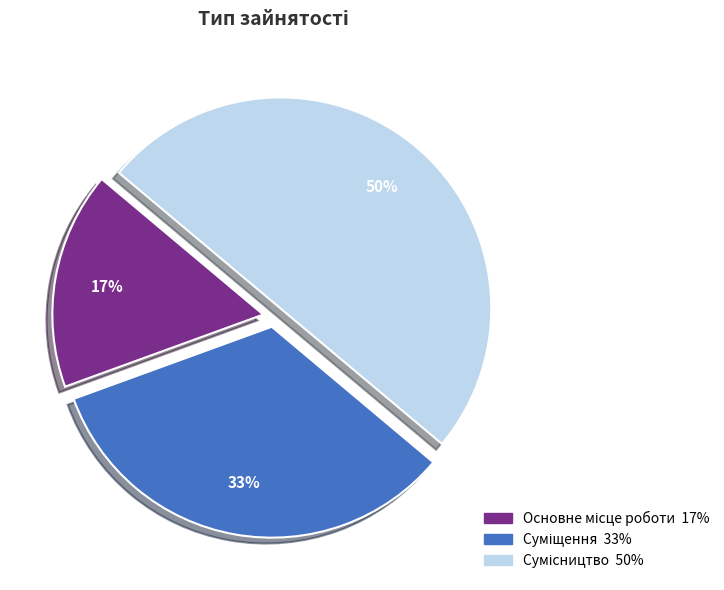

To the nearest percent, what is the average slice percentage?

33%